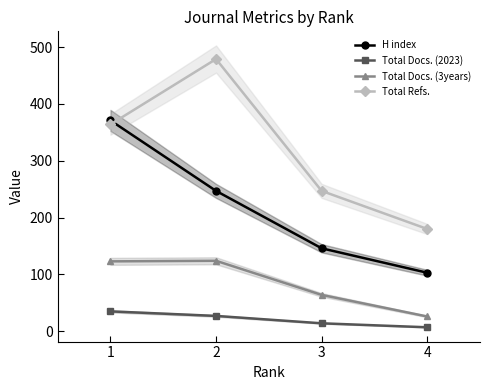

Where is the first local maximum for Total Refs.?

2